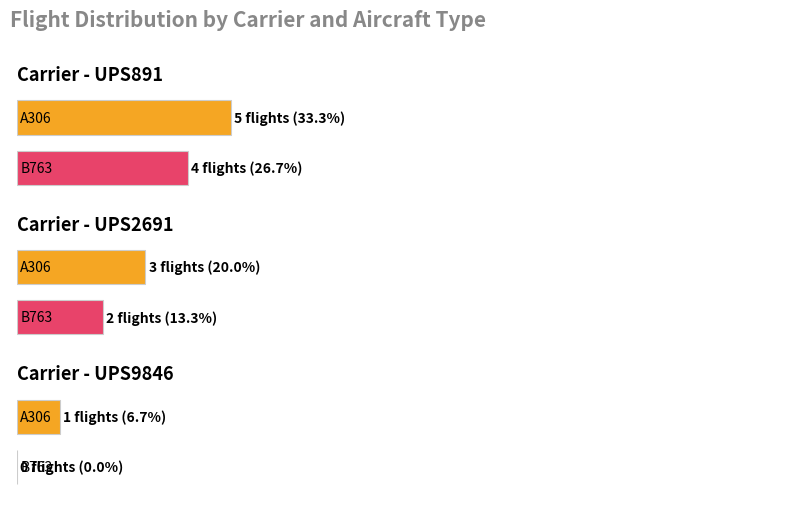

Which series changed the most between A306 and B763?

UPS891